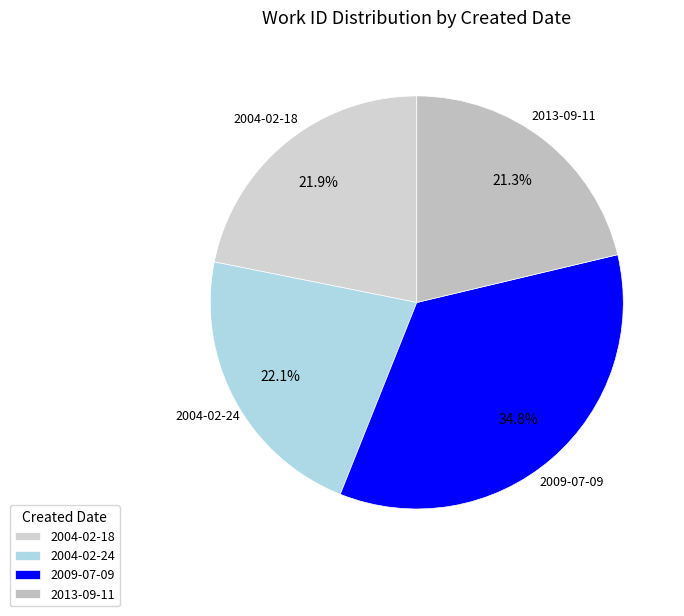

How many slices are in this pie chart?

4